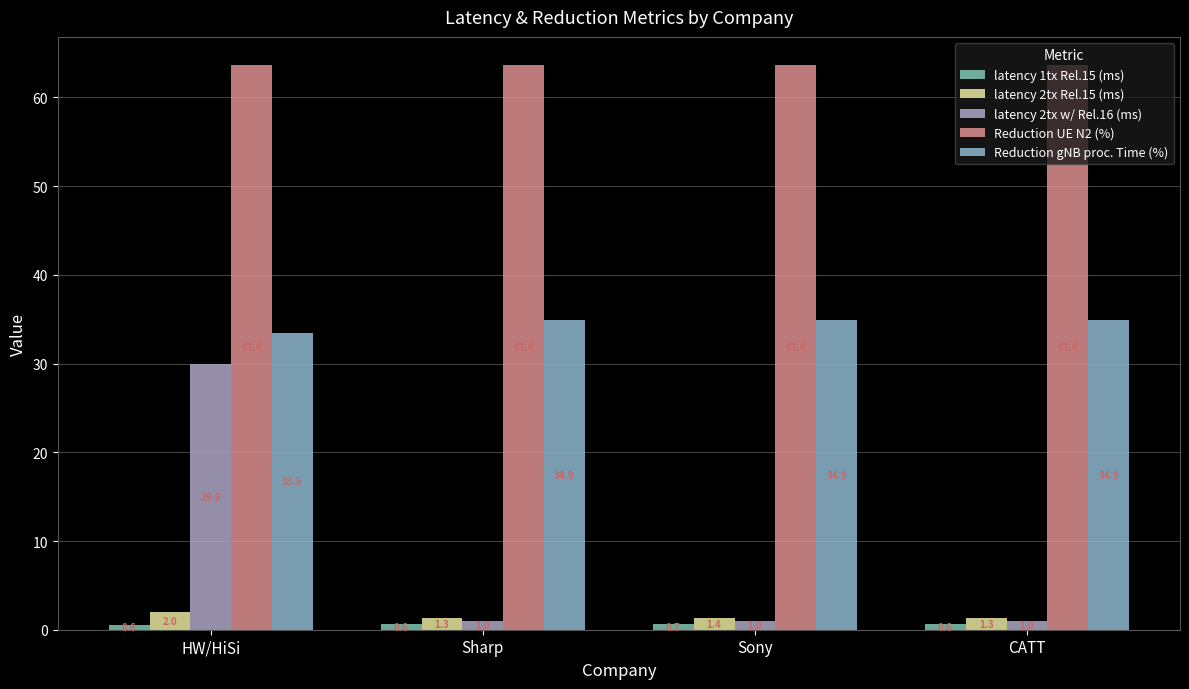

Which label corresponds to the largest value in the chart?

Sharp